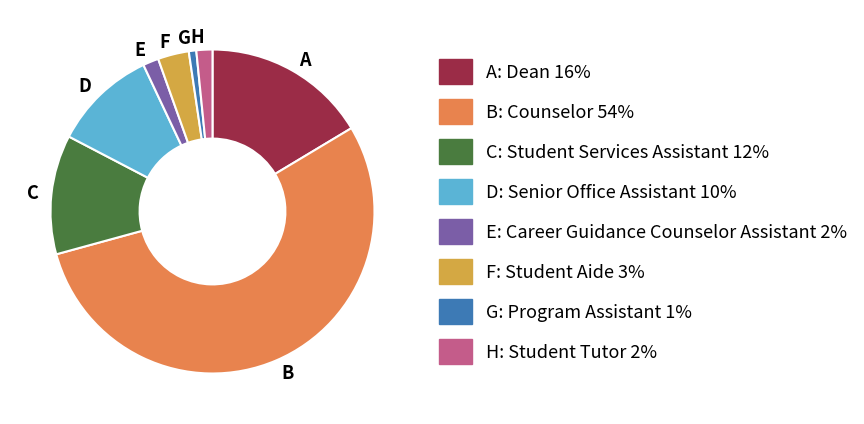

Which category accounts for the majority?

B